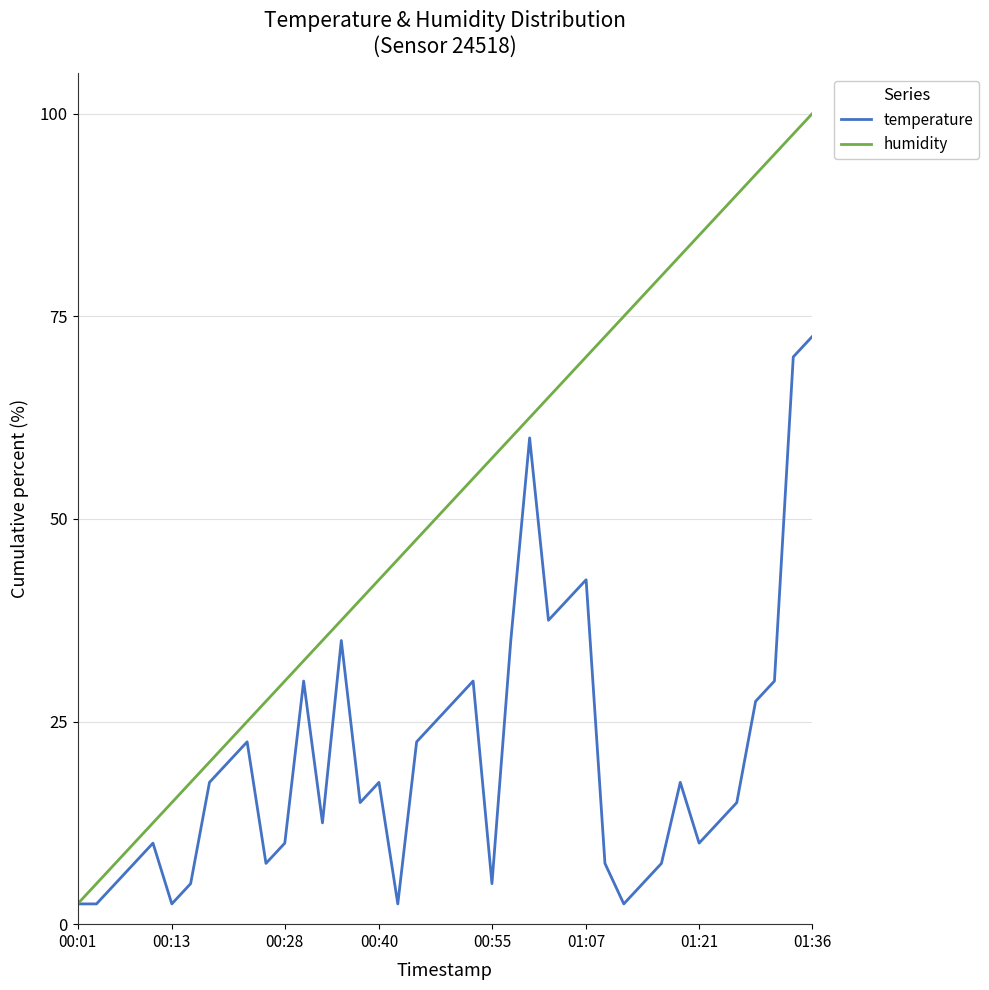

What is the sum of all humidity values?

2050.0